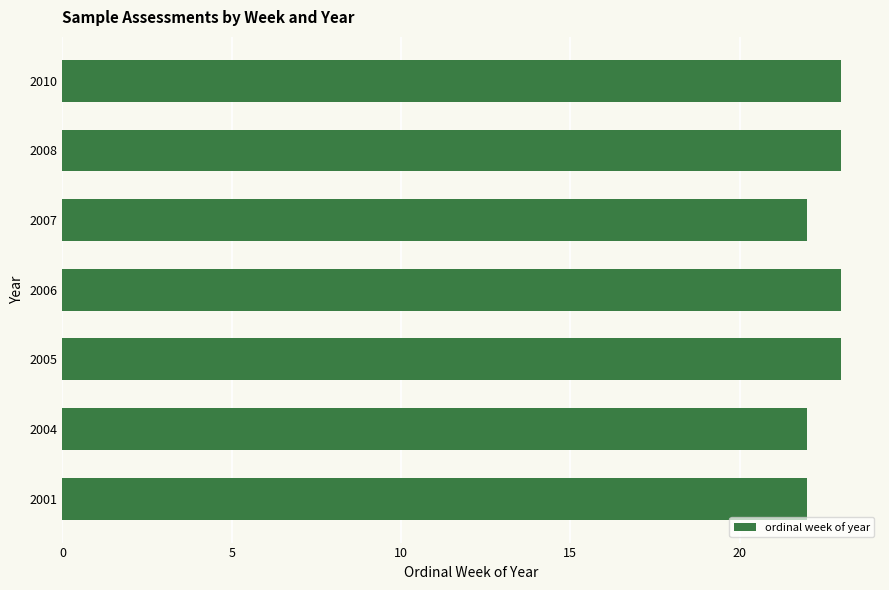

Count the values in the range 22 to 23.

7